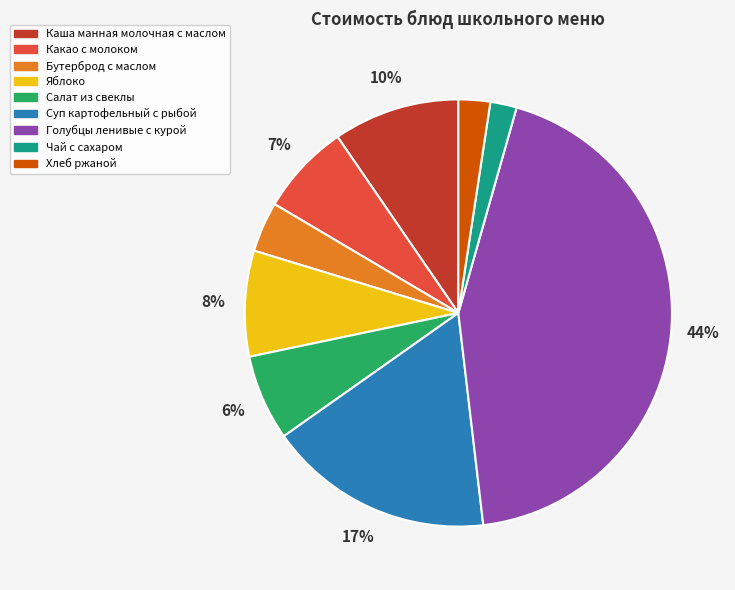

The Каша манная молочная с маслом slice represents 1% of the pie. True or false?

False